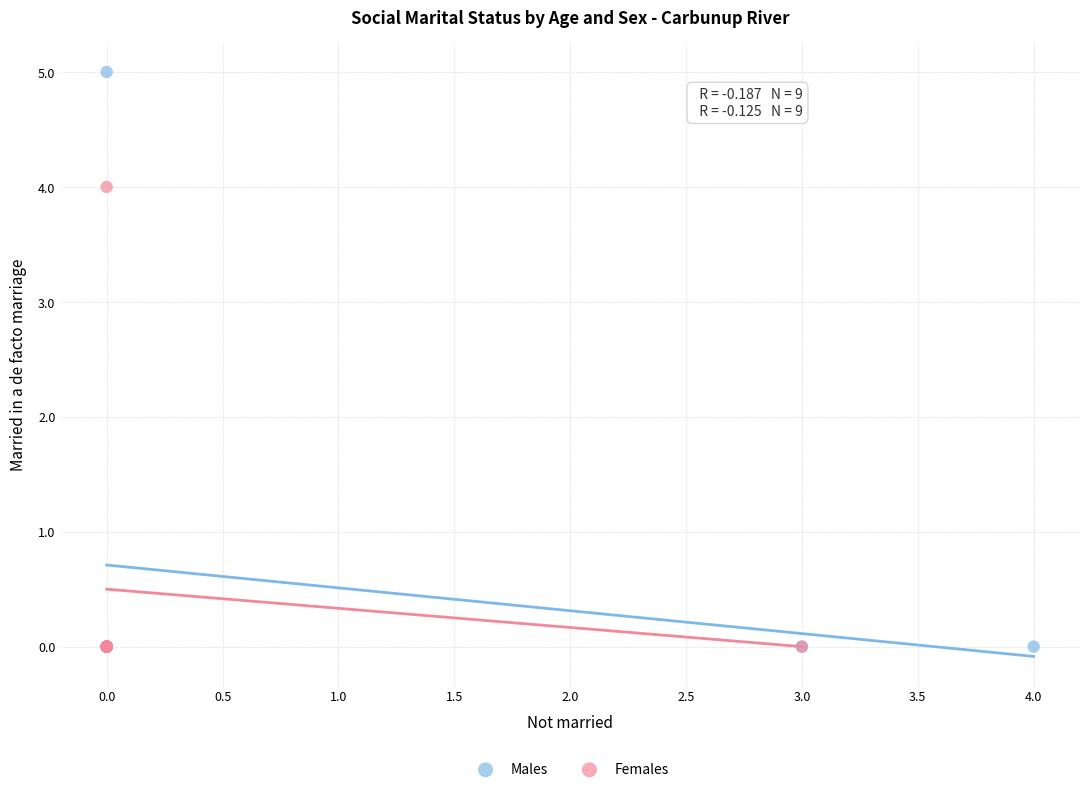

Which series has the widest spread of Y values?

Males